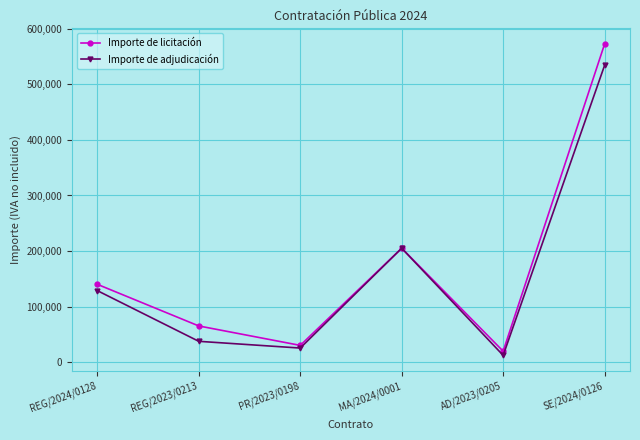

Reading right to left, extract all data points from this chart.

Importe de licitación: 572960.7	19500.0	205000.0	30000.0	65000.0	140000.0
Importe de adjudicación: 534584.0	12000.0	205000.0	25200.0	37327.2	128630.2